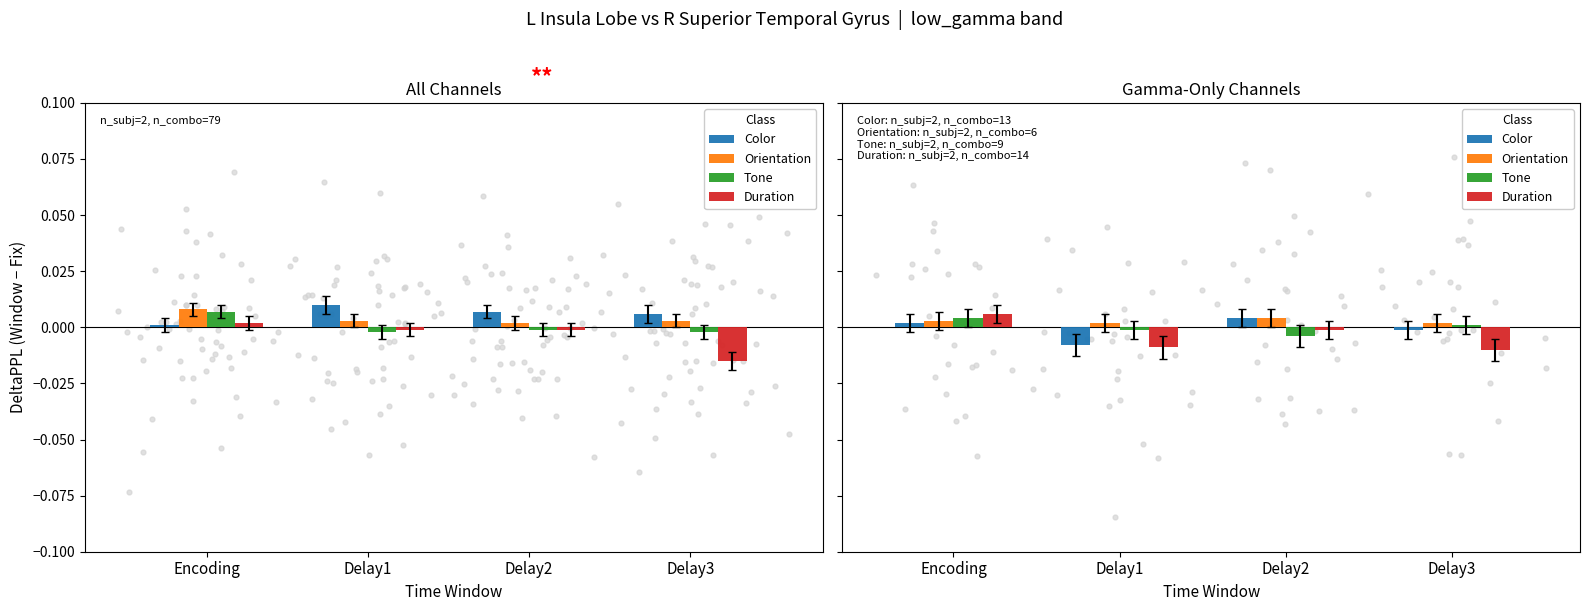

Which series has the widest spread of Y values?

Duration